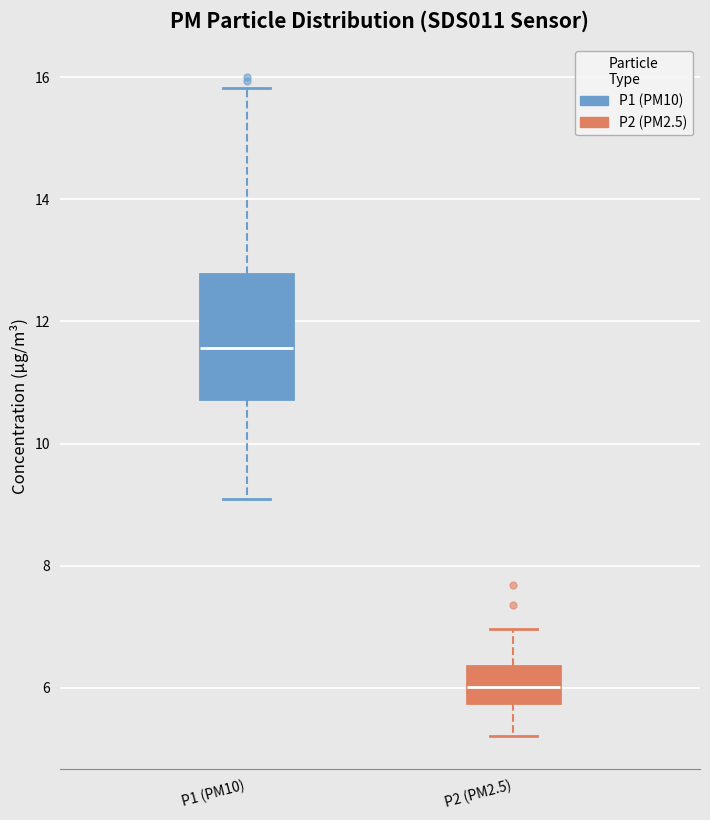

Reading left to right, transcribe this box plot: for each box, give where its median line is, the range the box spans, and where its two whiskers end, as read against the y-axis. The values are not printed on the chart, so give them approximately, as read against the axis.

P1 (PM10): median 11.6, box 10.8 to 12.8, whiskers 9.2 to 15.8
P2 (PM2.5): median 6.0, box 5.8 to 6.4, whiskers 5.2 to 7.0